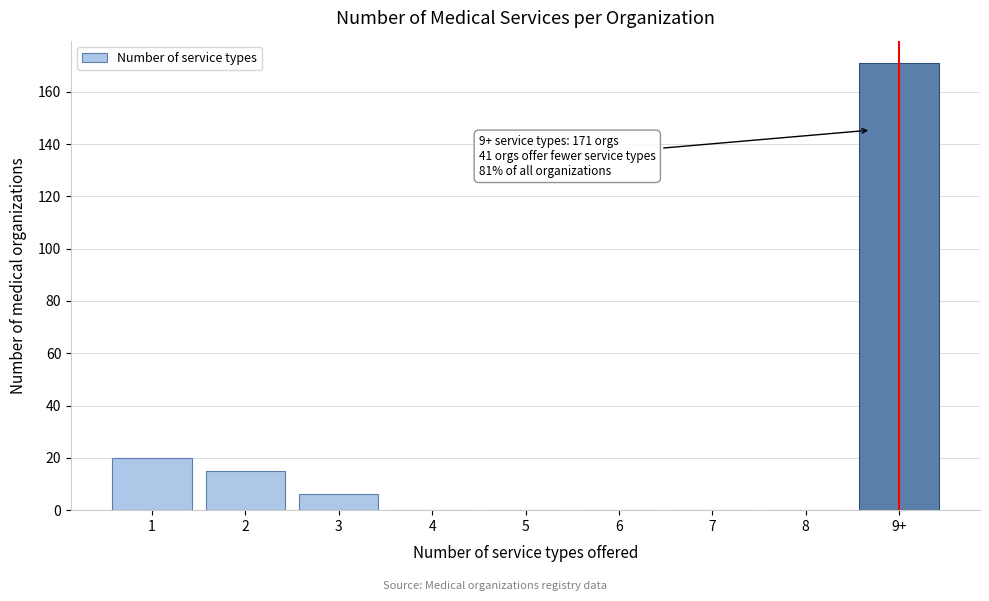

Reading right to left, extract all data points from this chart.

9+=171	8=0	7=0	6=0	5=0	4=0	3=6	2=15	1=20